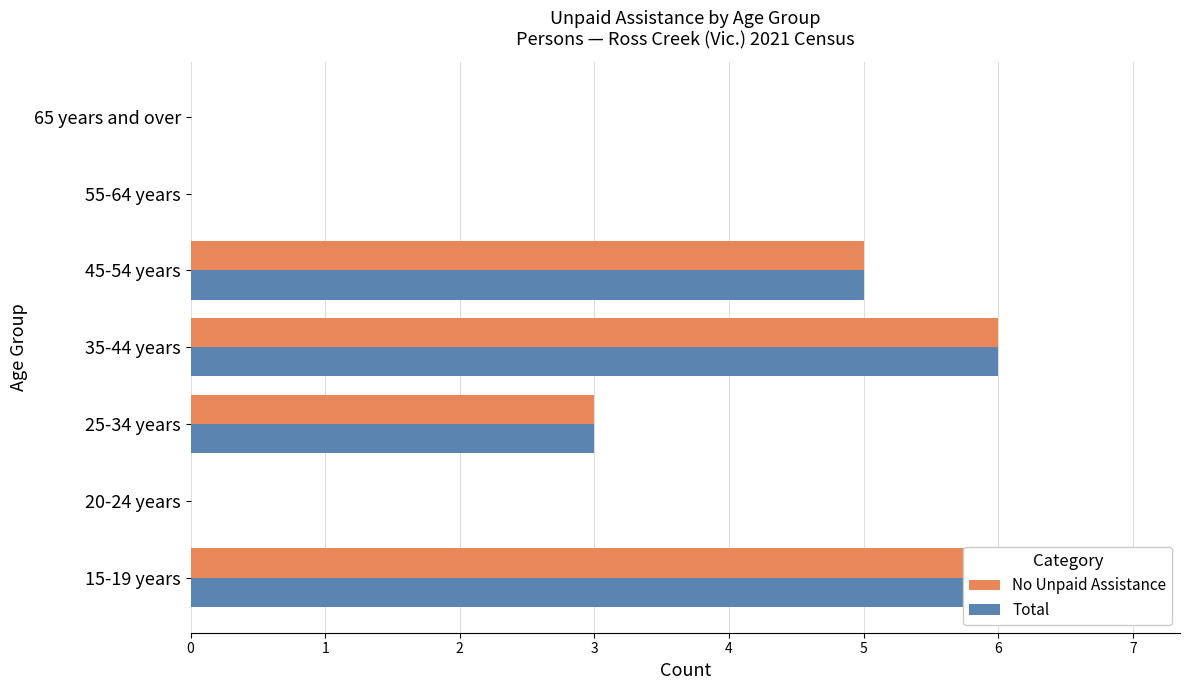

What is the total value across all series at 25-34 years?

6